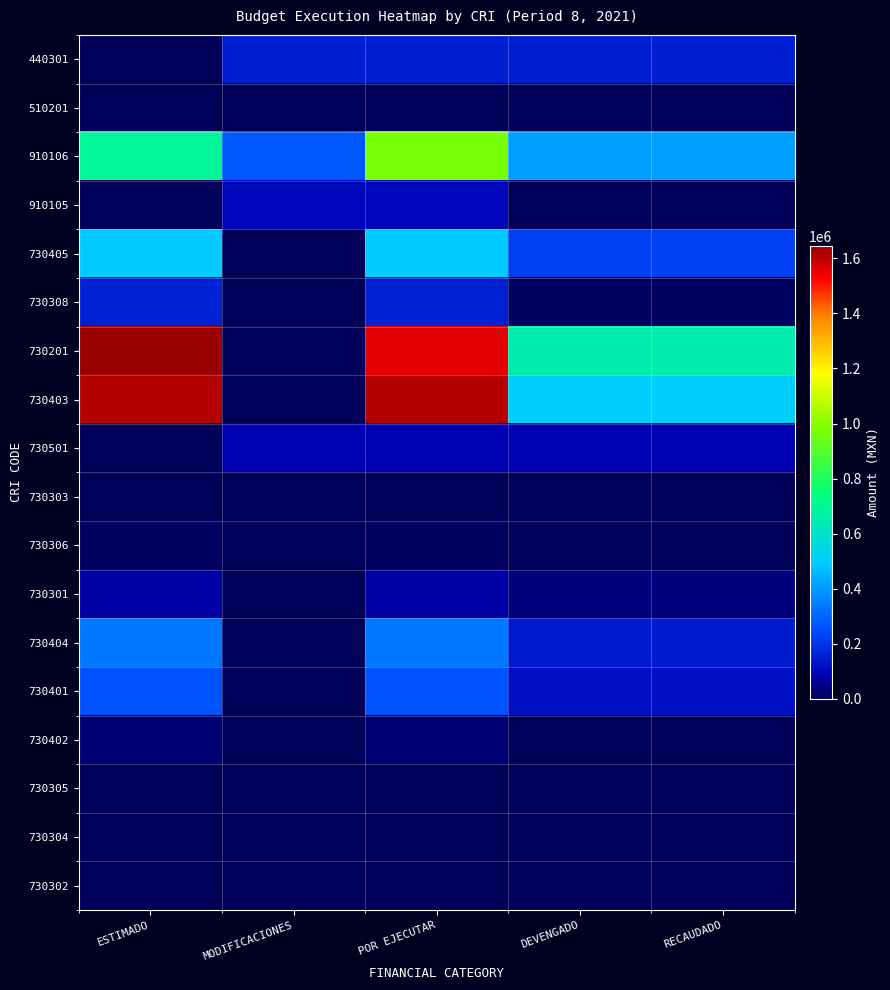

Count the number of data series in this chart.

18